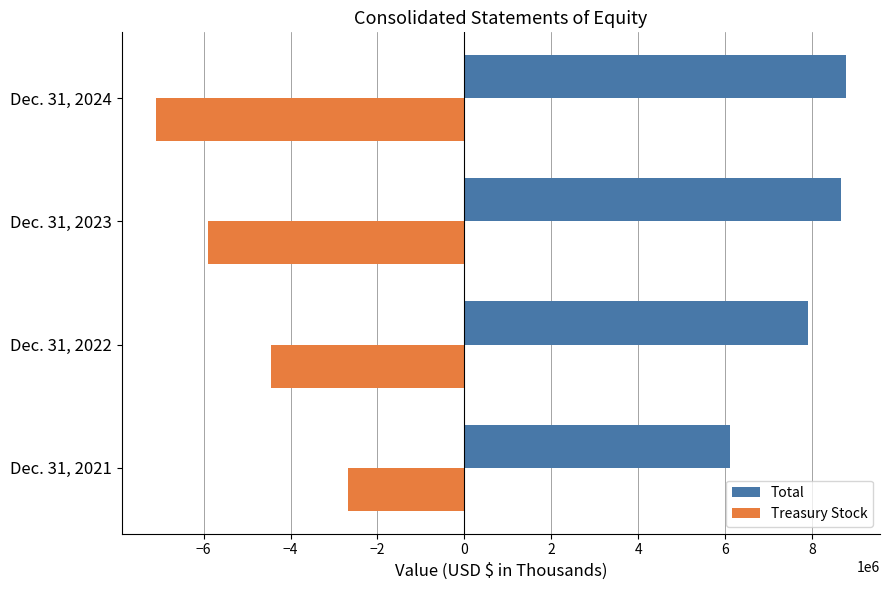

List the series in order of their peak value, highest first.

Total, Treasury Stock